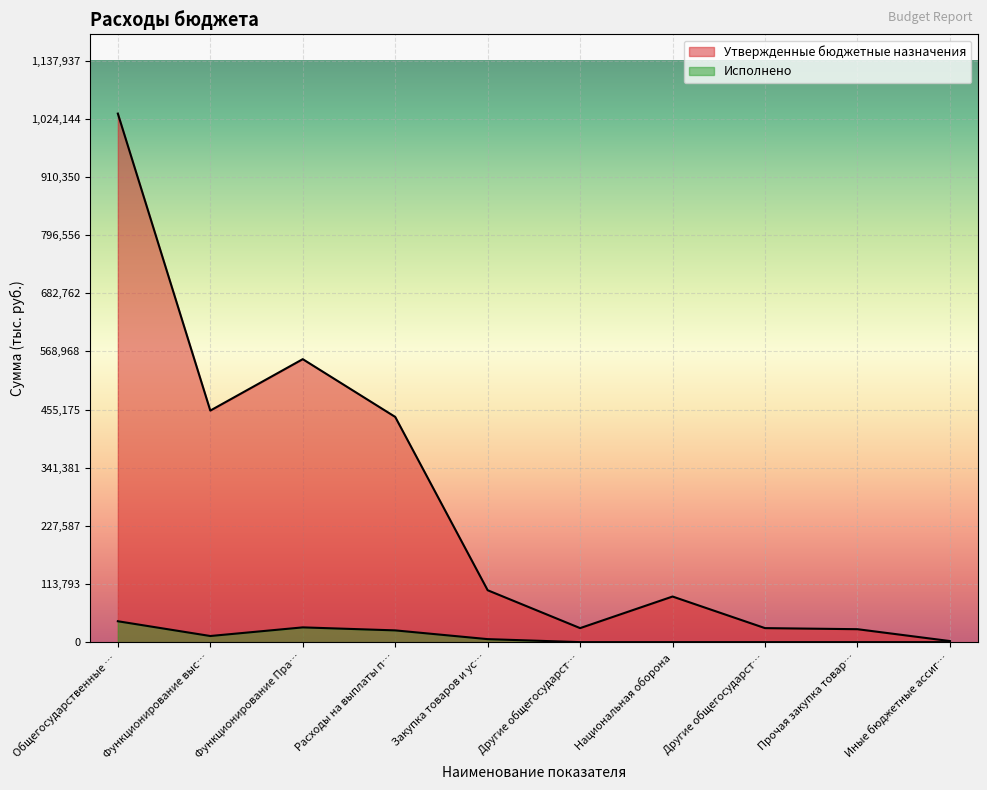

What is the spread (max minus min) of values at Иные бюджетные ассиг…?

2117.0